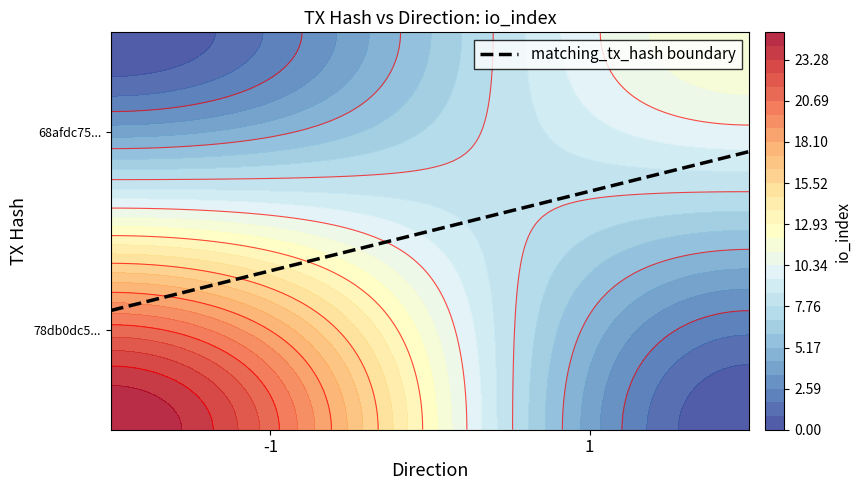

The 78db0dc592f949fb49a8e220964afbdd24c189c series shows -1 at direction. True or false?

False